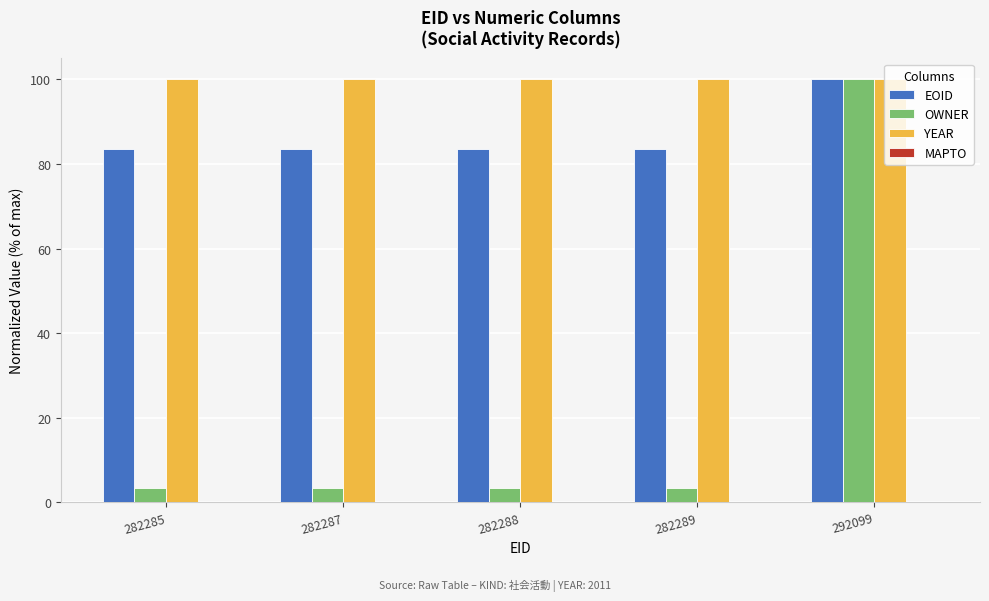

Reading right to left, extract all data points from this chart.

EOID: 292099=100.0	282289=83.5	282288=83.5	282287=83.5	282285=83.5
OWNER: 292099=100.0	282289=3.4	282288=3.4	282287=3.4	282285=3.4
YEAR: 292099=100.0	282289=100.0	282288=100.0	282287=100.0	282285=100.0